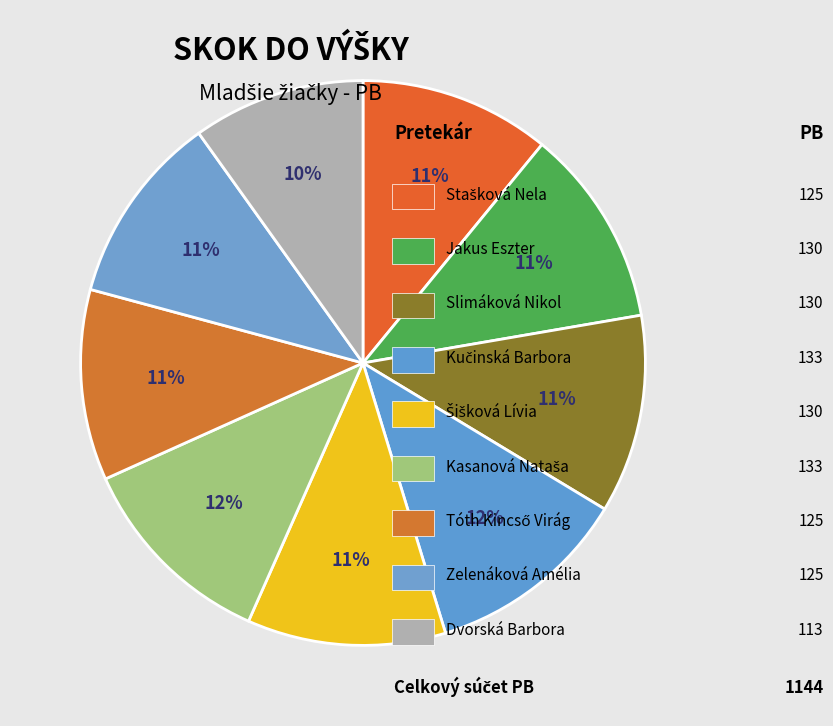

Rank the categories by value from lowest to highest.

Dvorská Barbora, Stašková Nela, Tóth Kincső Virág, Zelenáková Amélia, Jakus Eszter, Slimáková Nikol, Šišková Lívia, Kučinská Barbora, Kasanová Nataša